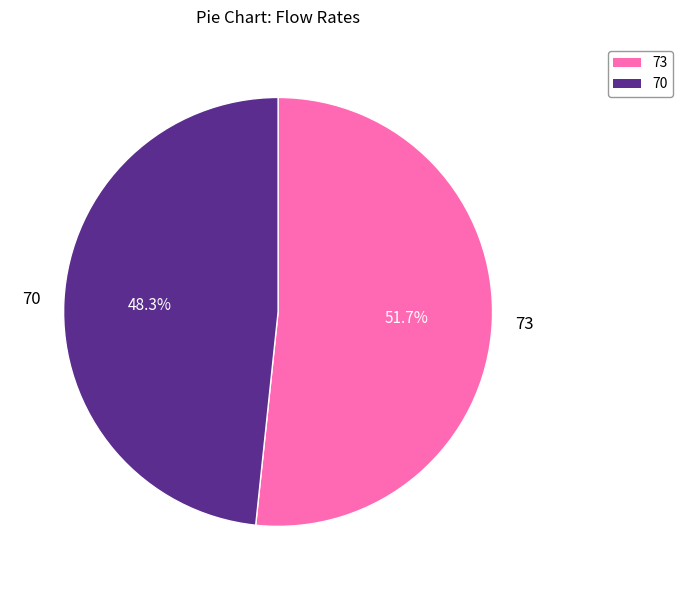

Does 70 represent more than half of the total?

No